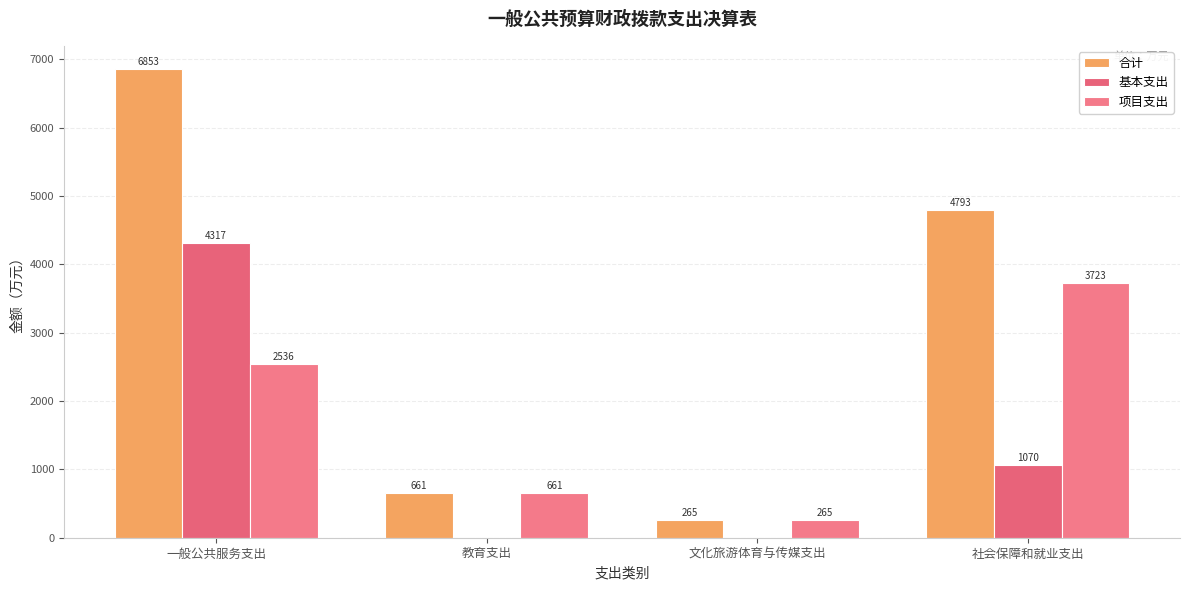

Which series has the largest total across all categories?

合计